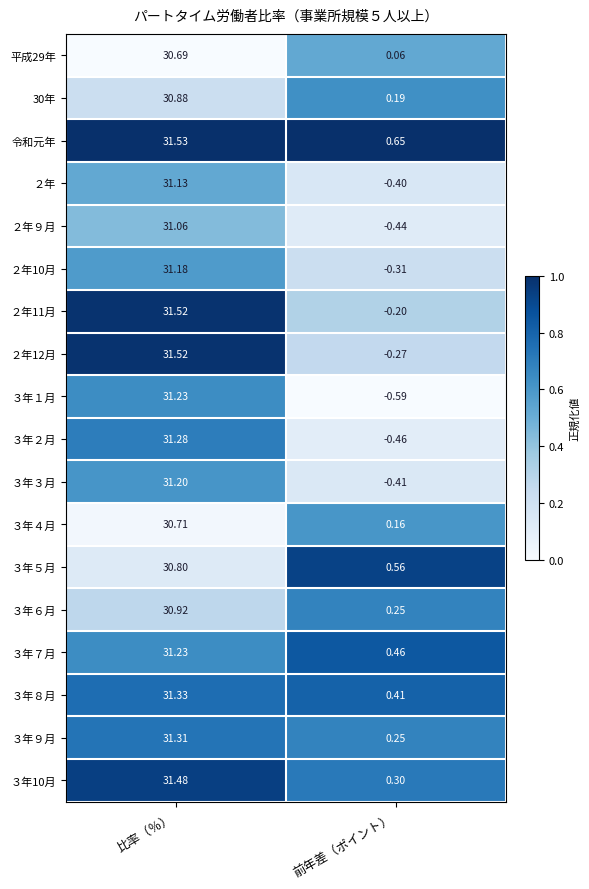

At which category is the sum across all series the highest?

比率（％）